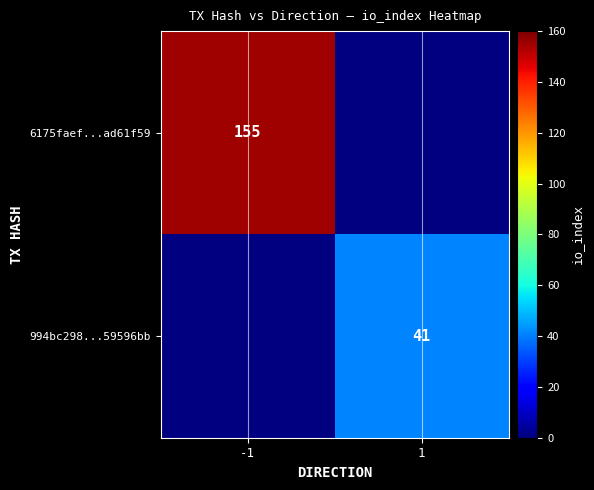

Is it true that 6175faef...ad61f59 equals 155 at -1?

True